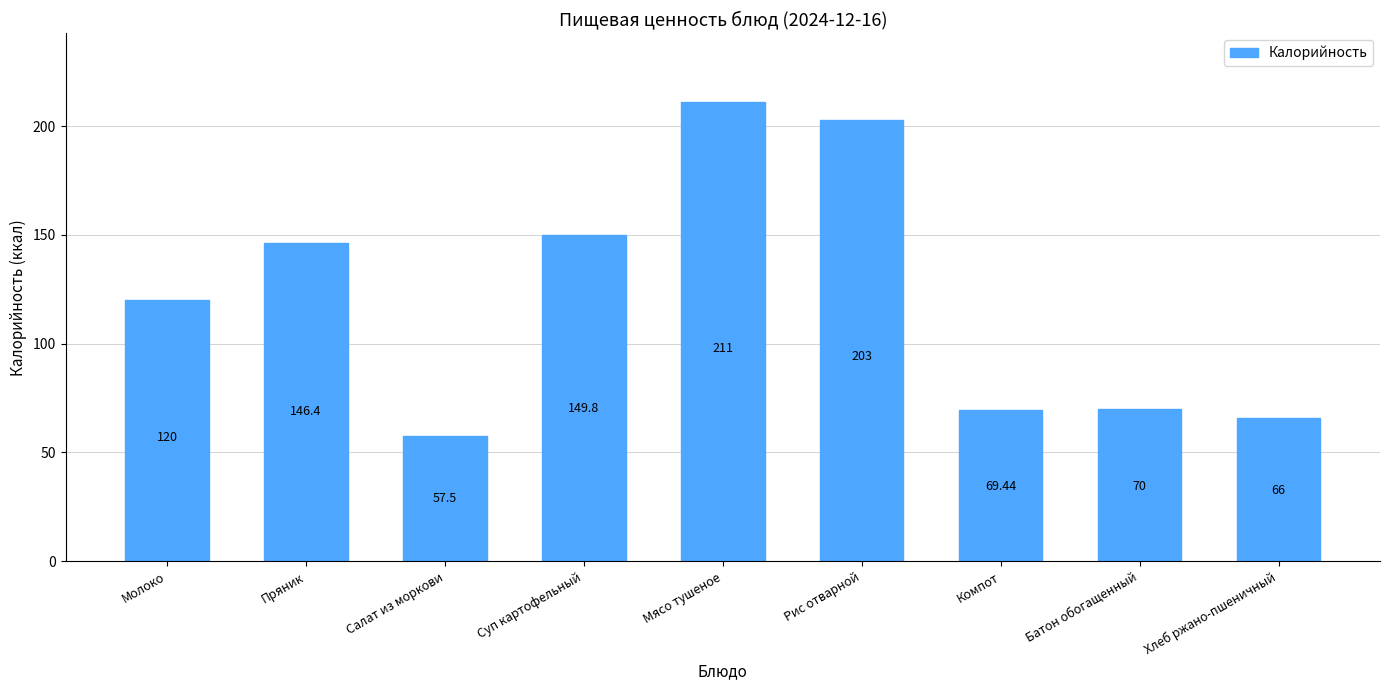

What is the sum of all values?

1093.1